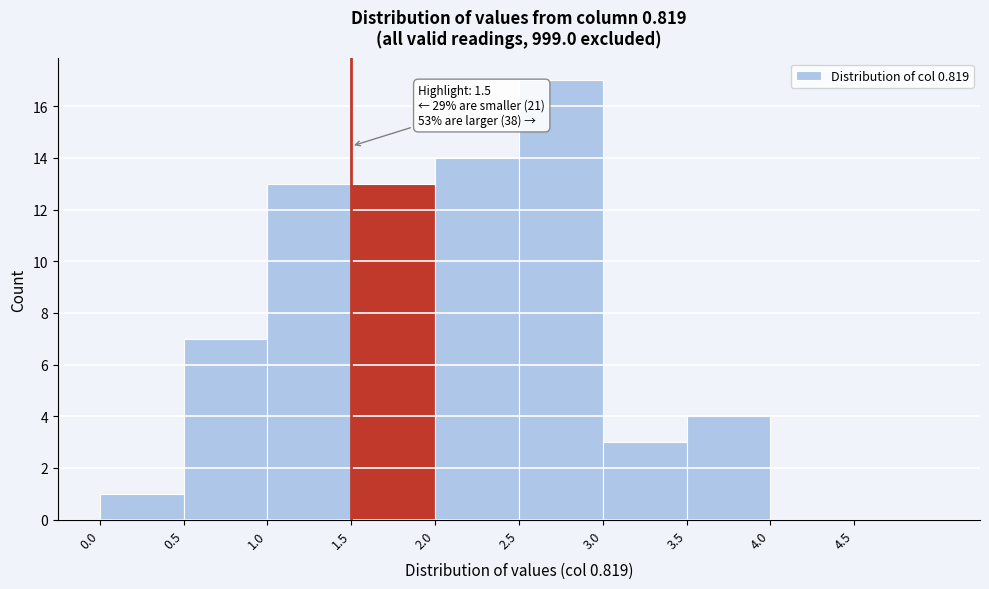

Which range on the x-axis has the tallest bar?

2.5 to 3.0